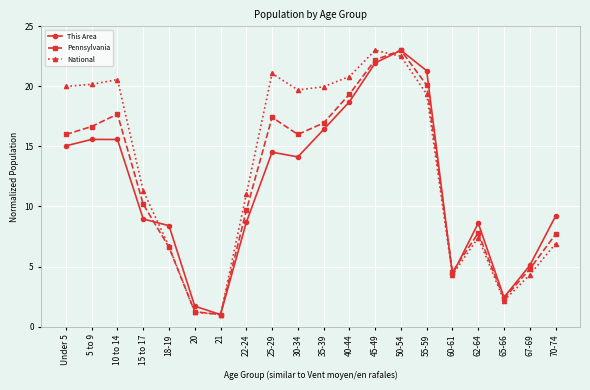

Is this an area chart (filled region under the line)?

No